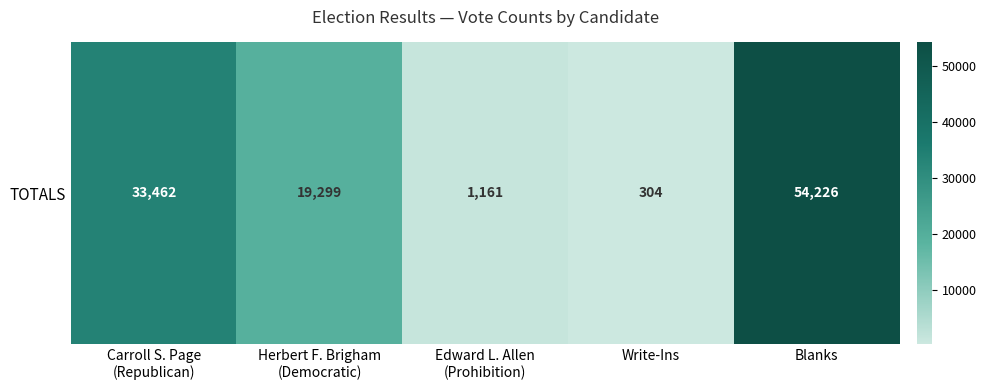

What is the approximate value at Edward L. Allen
(Prohibition)?

1161